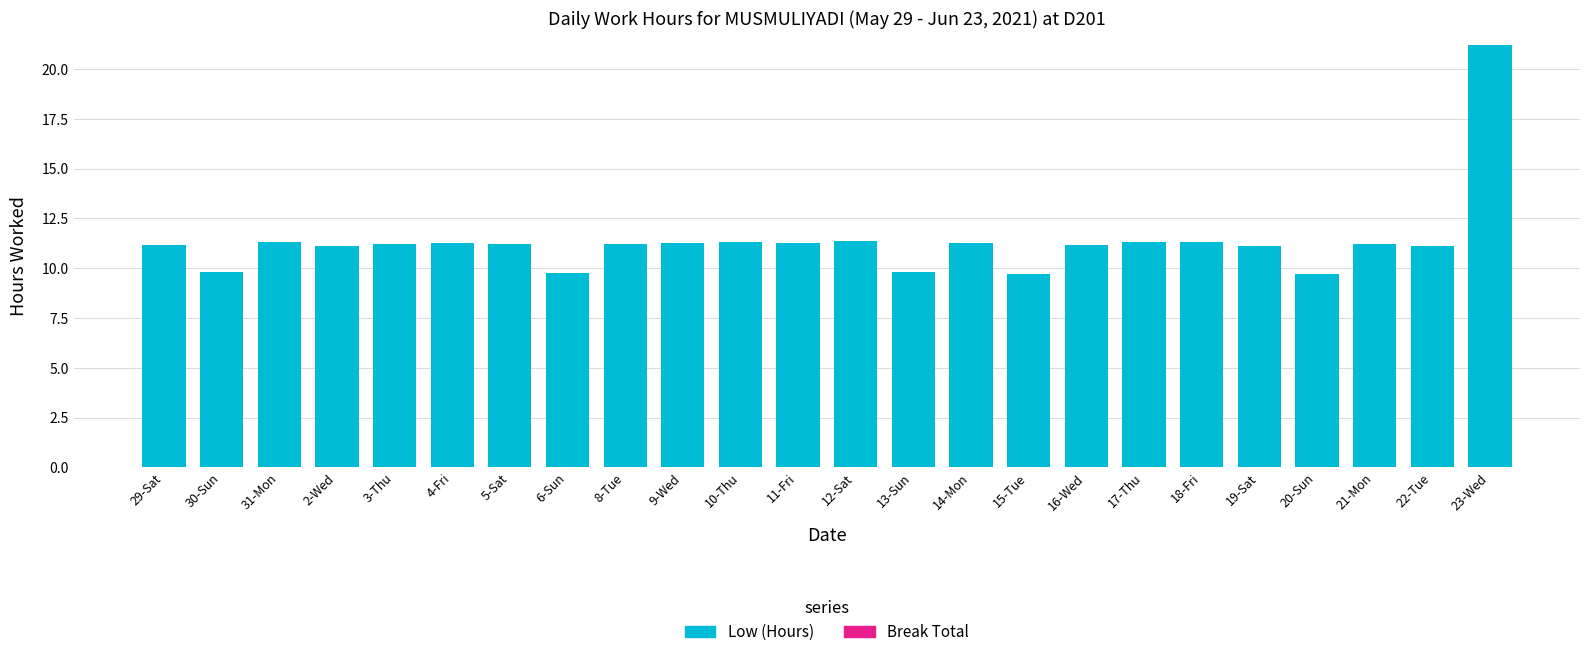

What is the ratio of the value at 23-Wed to the value at 30-Sun?

2.2